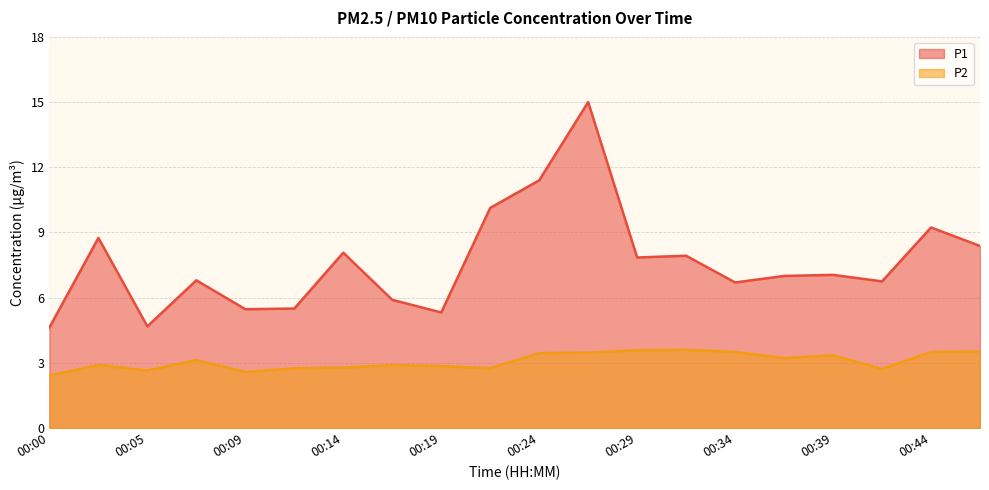

The value of P1 at 00:39 is 7.0. True or false?

True